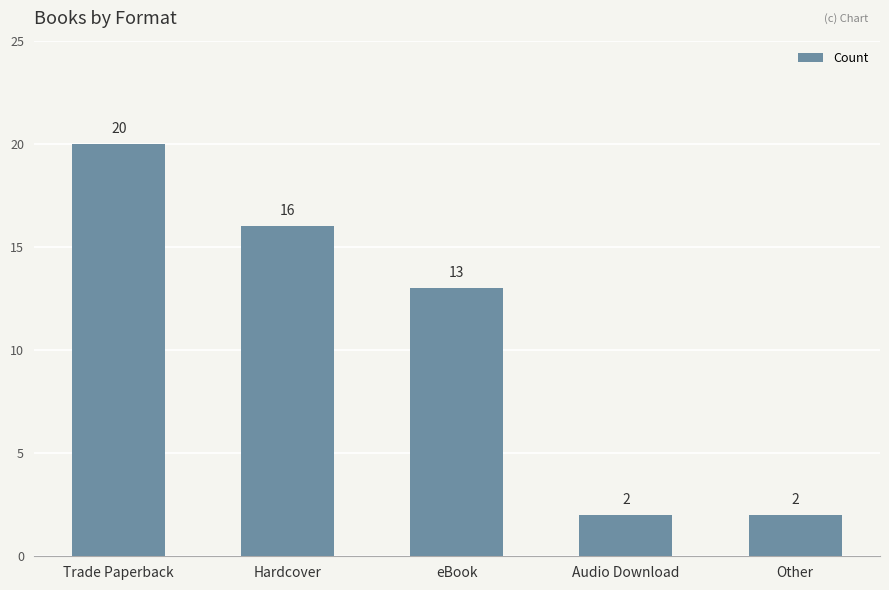

What is the label of the 1st bar from the left?

Trade Paperback